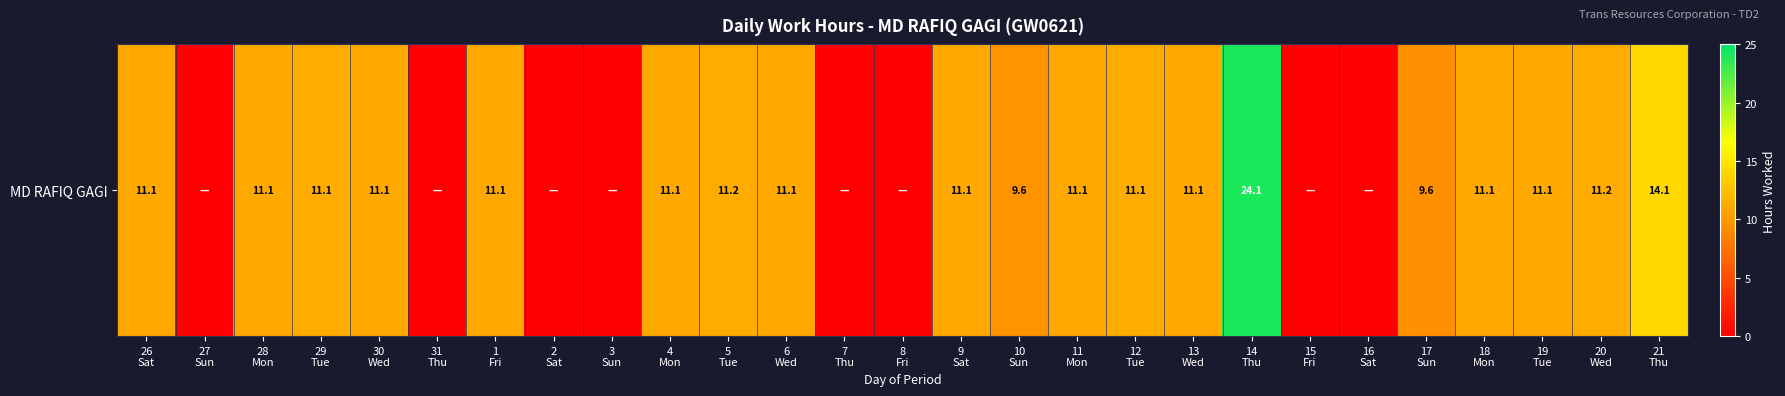

Count the number of categories in the chart.

27